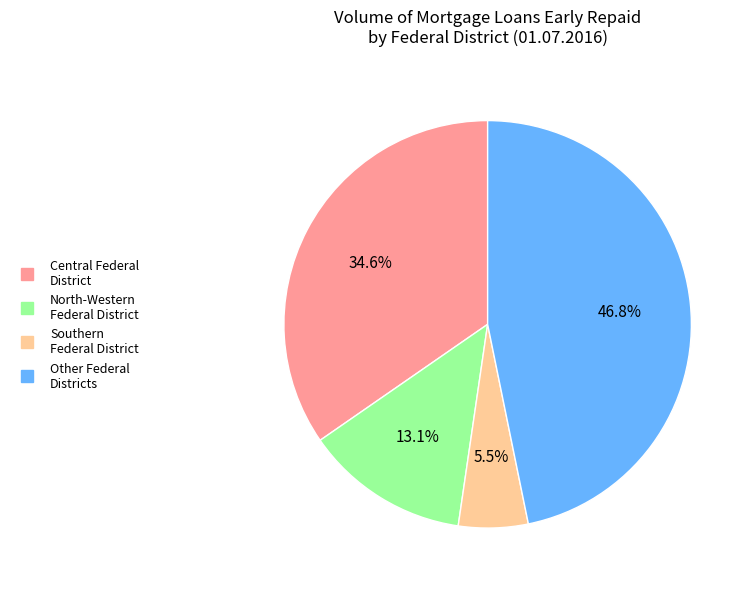

Does any single category account for the majority?

No